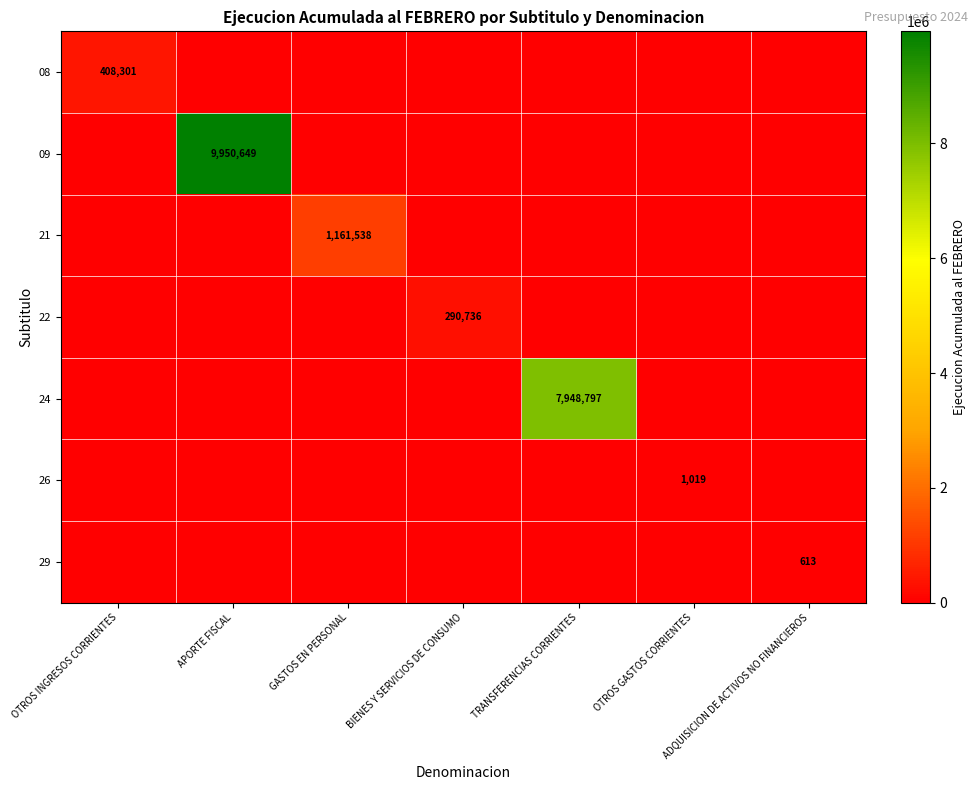

At which category is the sum across all series the highest?

APORTE FISCAL